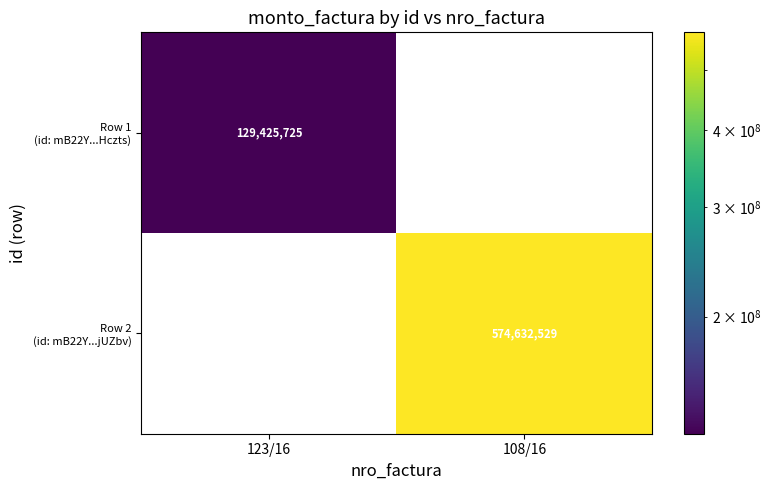

Rank the categories by Row 1 (id: mB22Y...Hczts) value from highest to lowest.

123/16, 108/16